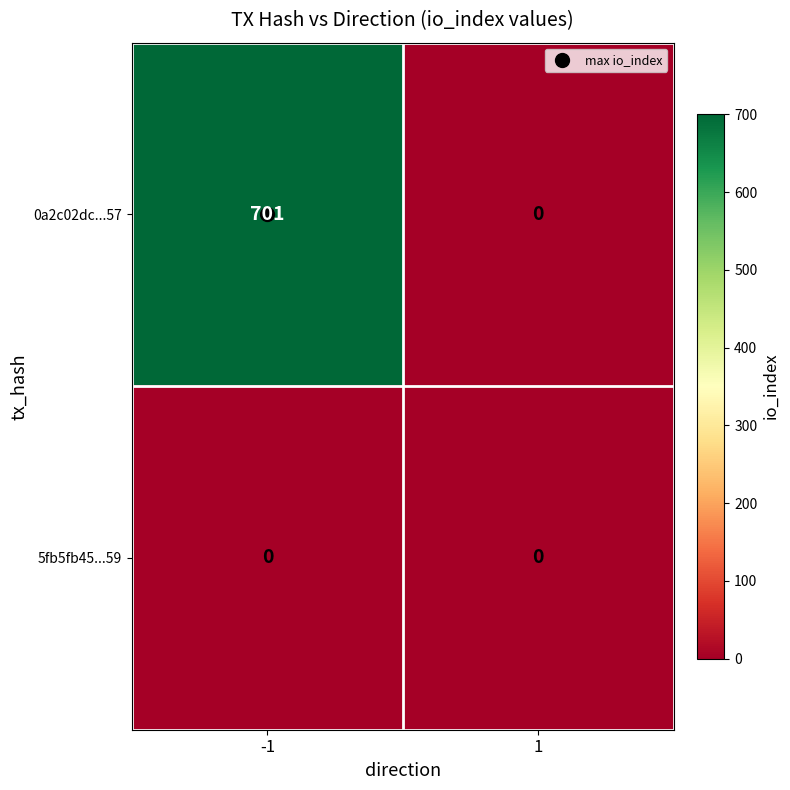

What is the total value across all series at -1?

701